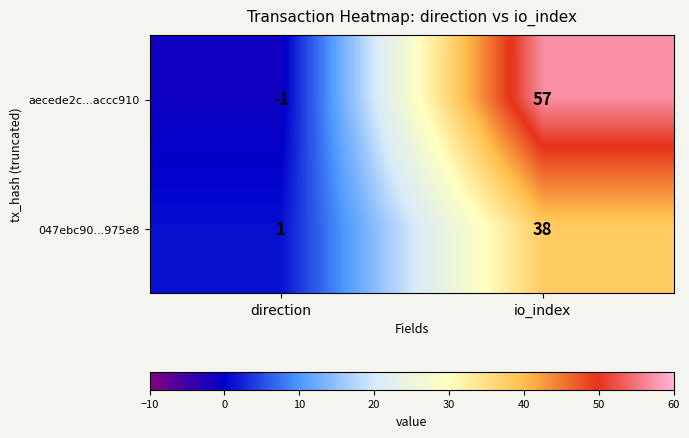

Which series has the largest total across all categories?

aecede2c...accc910